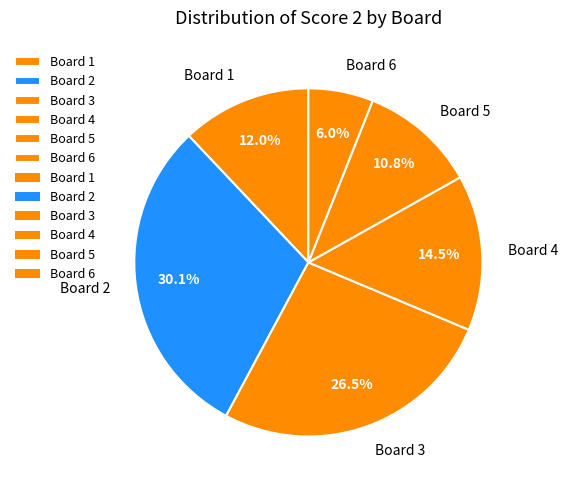

Is there a majority slice in this chart?

No